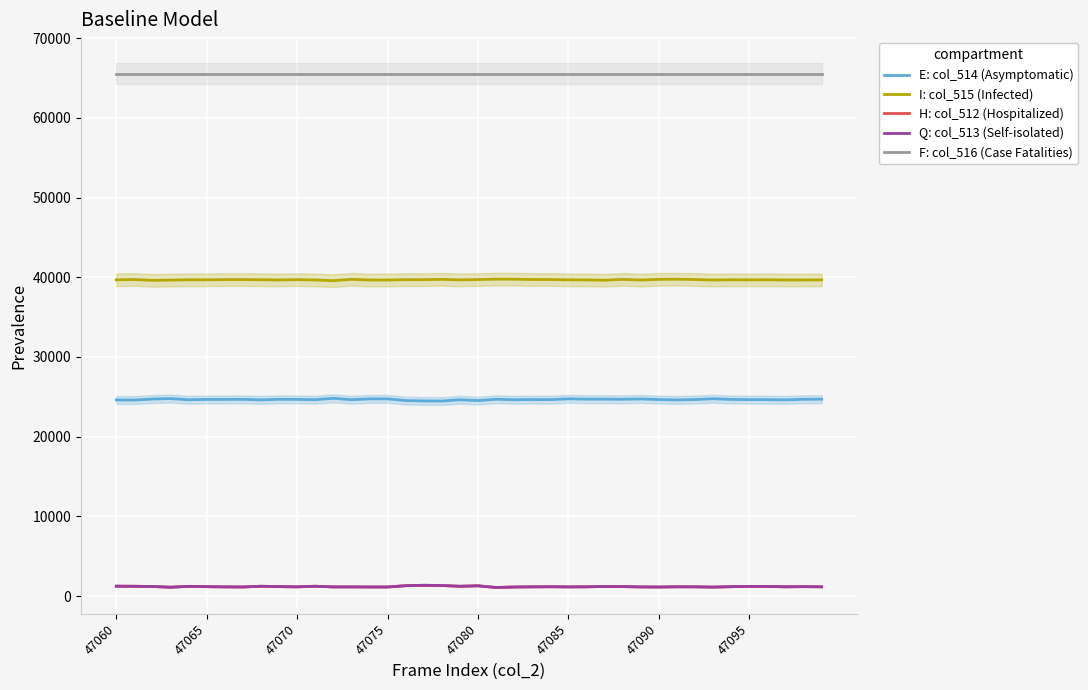

The value of F: col_516 (Case Fatalities) at 47095 is 90950. True or false?

False